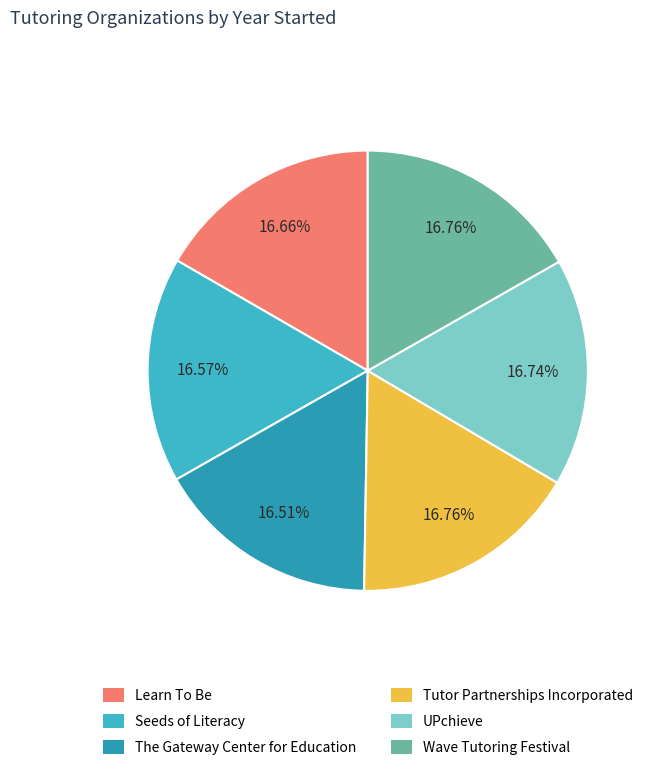

What is the smallest slice in the pie chart?

The Gateway Center for Education